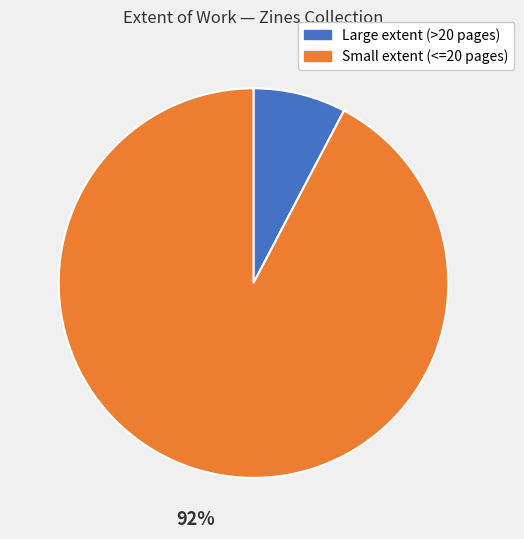

To the nearest percent, what is the average slice percentage?

50%